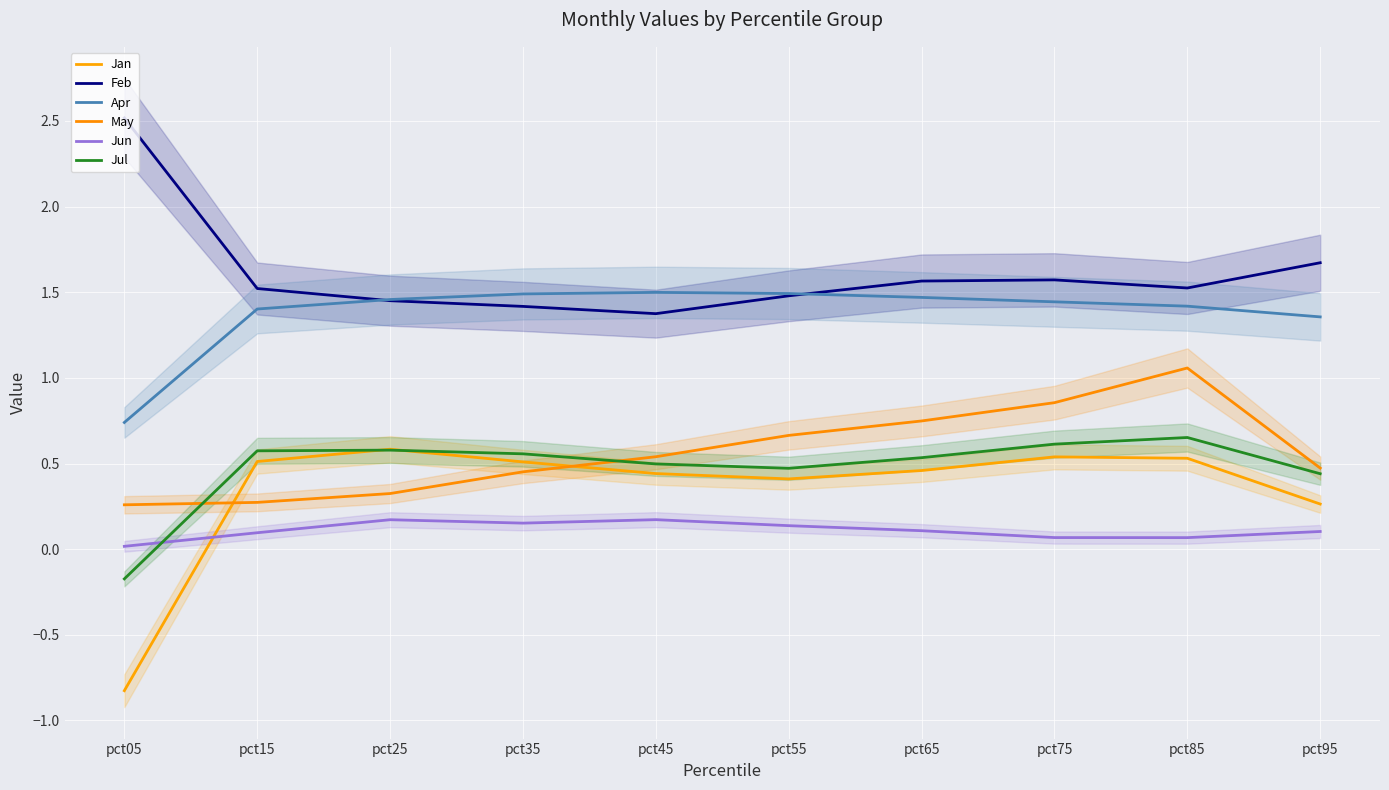

Read the May value at pct45.

0.5